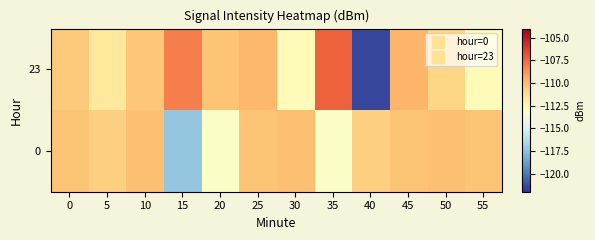

What is the total value across all series at 5?

-222.3